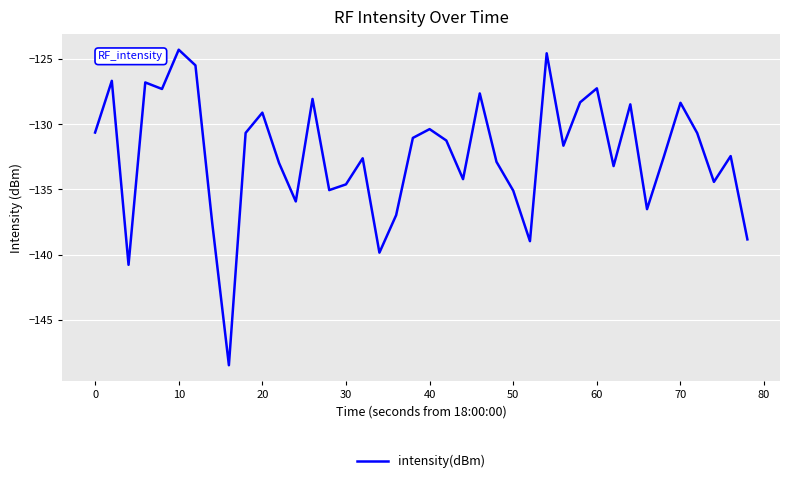

Does the chart have visible grid lines?

Yes